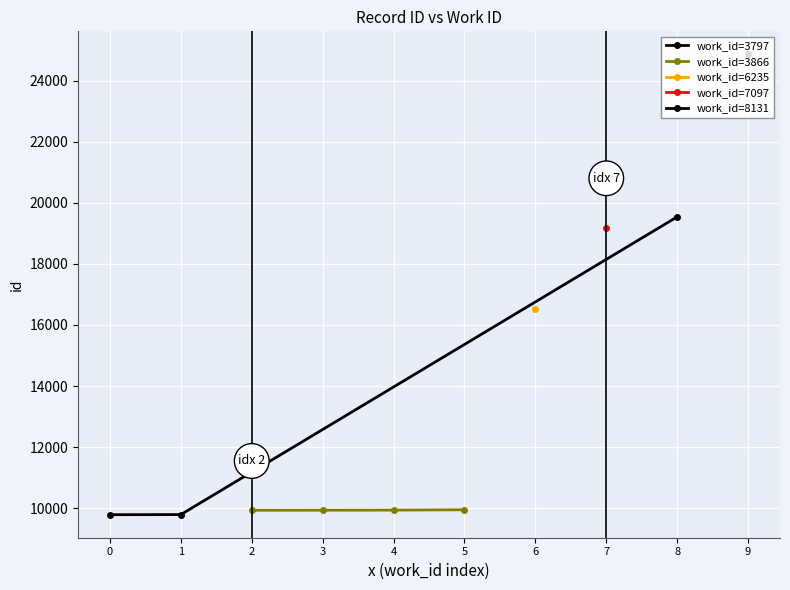

List the labels in order of value, largest first.

8131, 3797, 7097, 6235, 3866, 3866, 3866, 3866, 3797, 3797